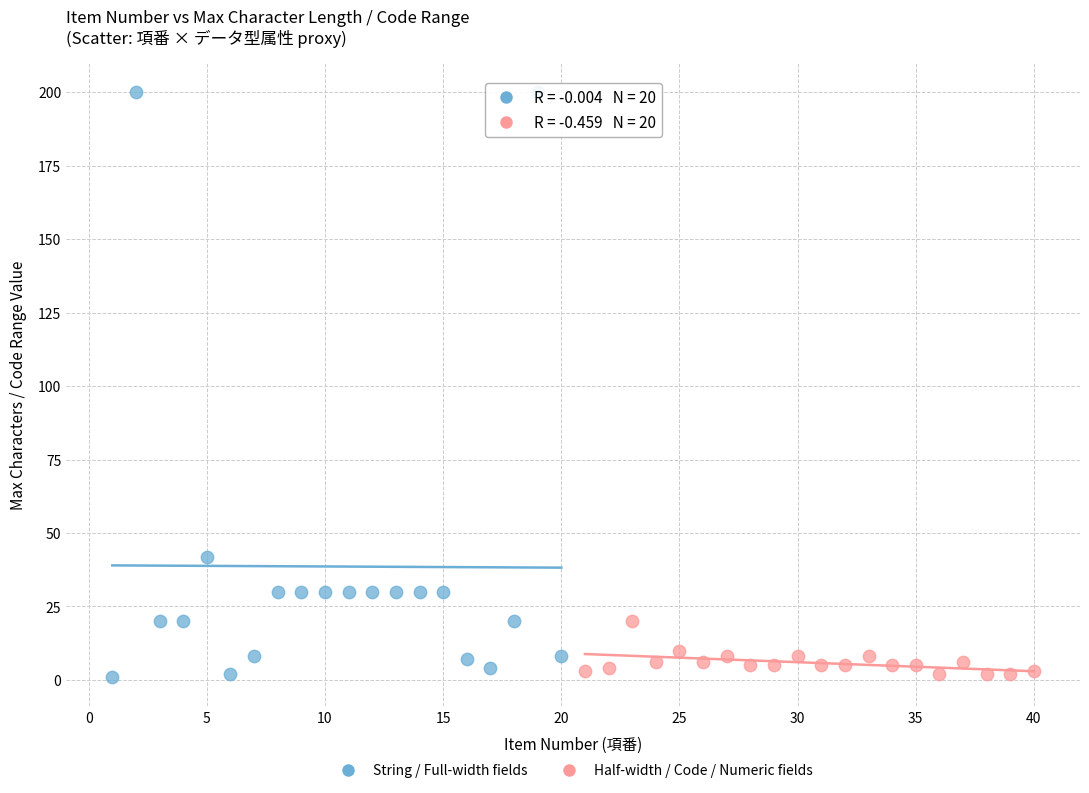

Which series has the largest Y range (max minus min)?

String / Full-width fields